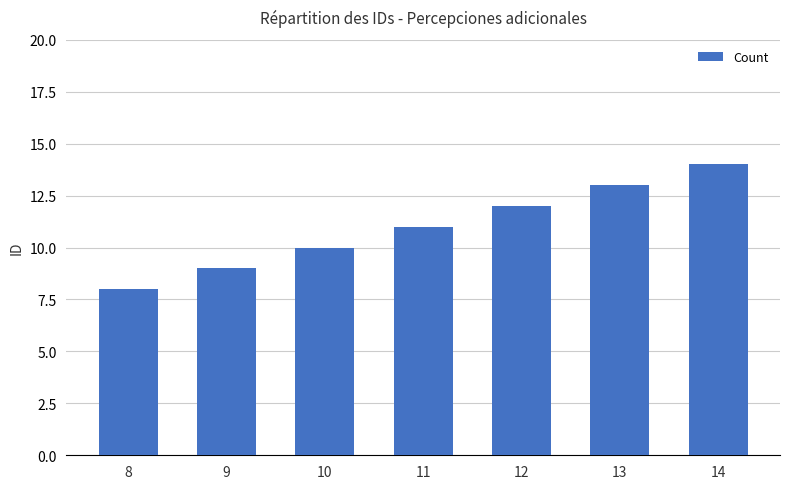

The value at 14 is 23. True or false?

False